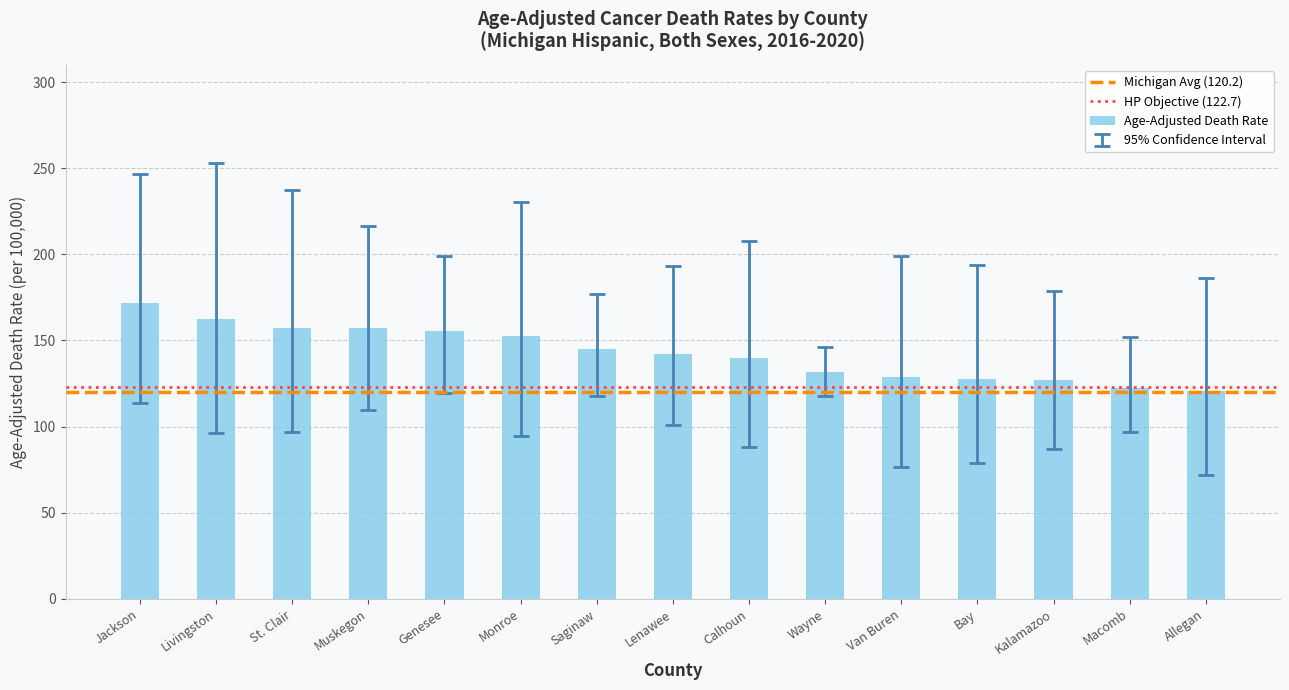

Between St. Clair and Kalamazoo, which is larger?

St. Clair